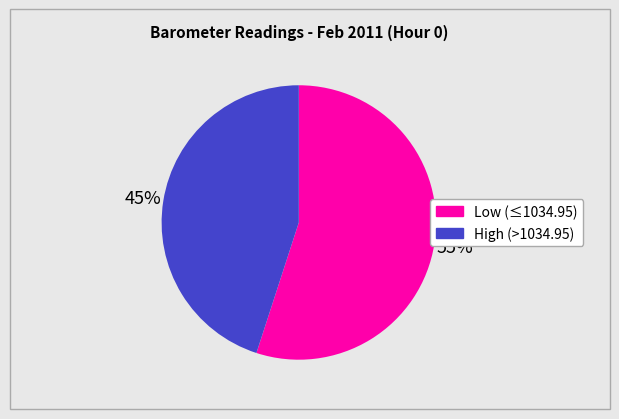

Does any single category account for the majority?

Yes